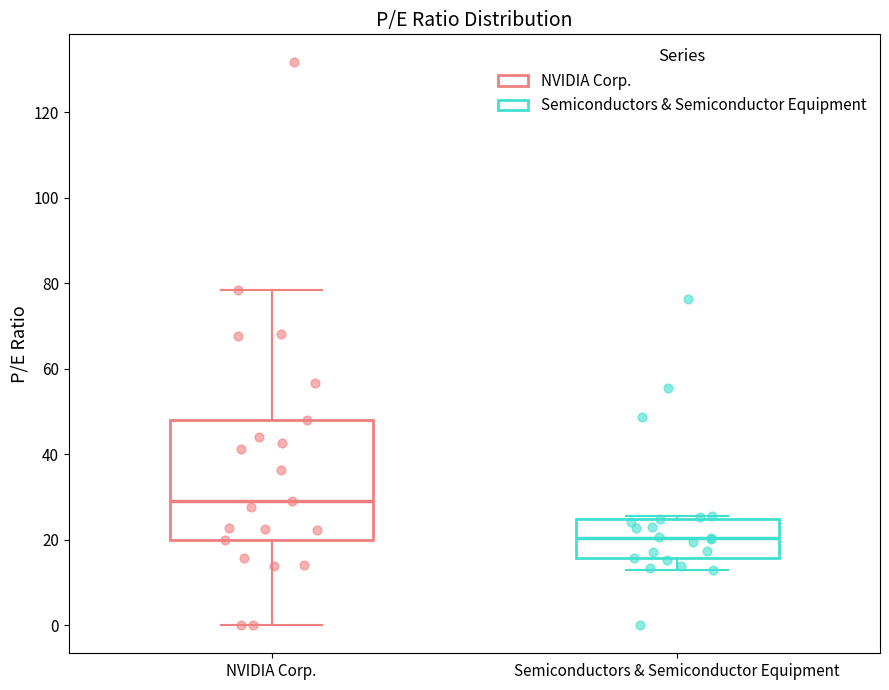

Which box has the highest median line?

NVIDIA Corp.